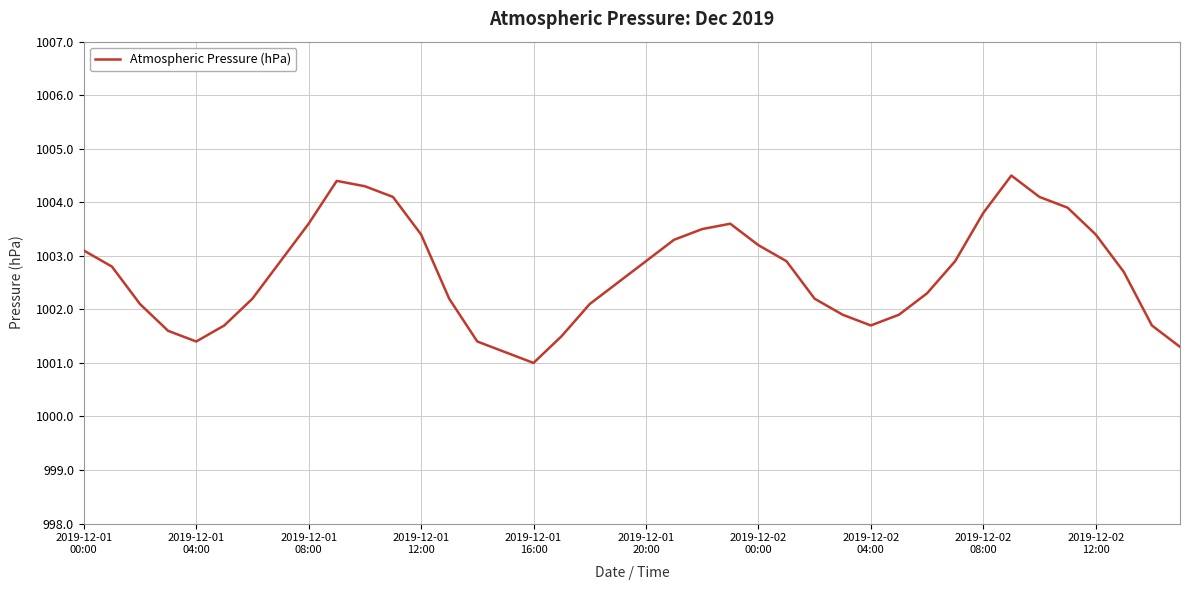

How many interior local peaks (higher than both neighbors) does the data have?

3